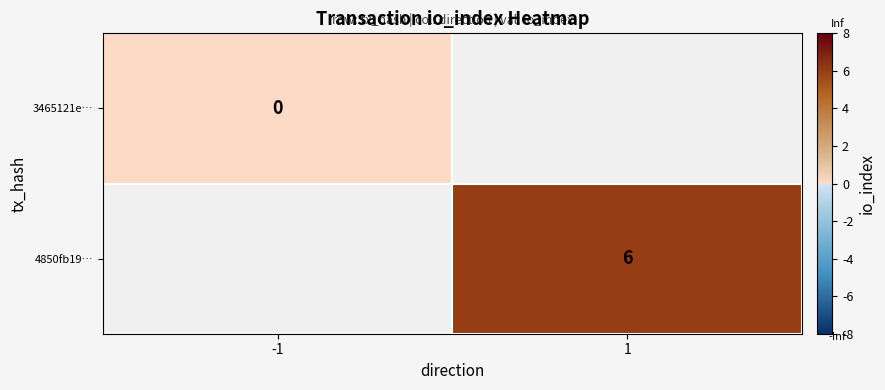

Is the value of 4850fb19… at 1 greater than the value of 3465121e… at -1?

Yes